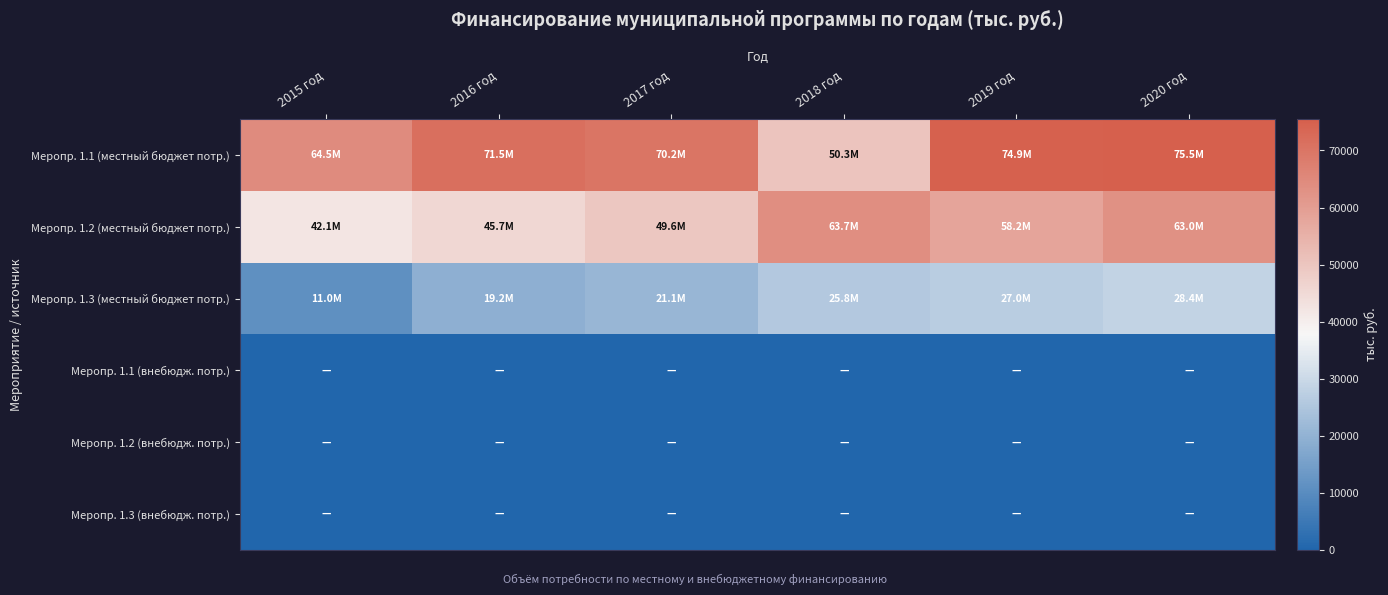

Reading right to left, what are all the values shown in this chart?

Меропр. 1.1 (местный бюджет потр.): 2020 год=75484.9	2019 год=74922.3	2018 год=50264.7	2017 год=70175.3	2016 год=71544.6	2015 год=64534.9
Меропр. 1.2 (местный бюджет потр.): 2020 год=63006.7	2019 год=58168.8	2018 год=63731.4	2017 год=49565.1	2016 год=45660.5	2015 год=42087.1
Меропр. 1.3 (местный бюджет потр.): 2020 год=28422.1	2019 год=27042.1	2018 год=25768.6	2017 год=21131.2	2016 год=19210.3	2015 год=10953.0
Меропр. 1.1 (внебюдж. потр.): 2020 год=0.0	2019 год=0.0	2018 год=0.0	2017 год=0.0	2016 год=0.0	2015 год=0.0
Меропр. 1.2 (внебюдж. потр.): 2020 год=0.0	2019 год=0.0	2018 год=0.0	2017 год=0.0	2016 год=0.0	2015 год=0.0
Меропр. 1.3 (внебюдж. потр.): 2020 год=0.0	2019 год=0.0	2018 год=0.0	2017 год=0.0	2016 год=0.0	2015 год=0.0